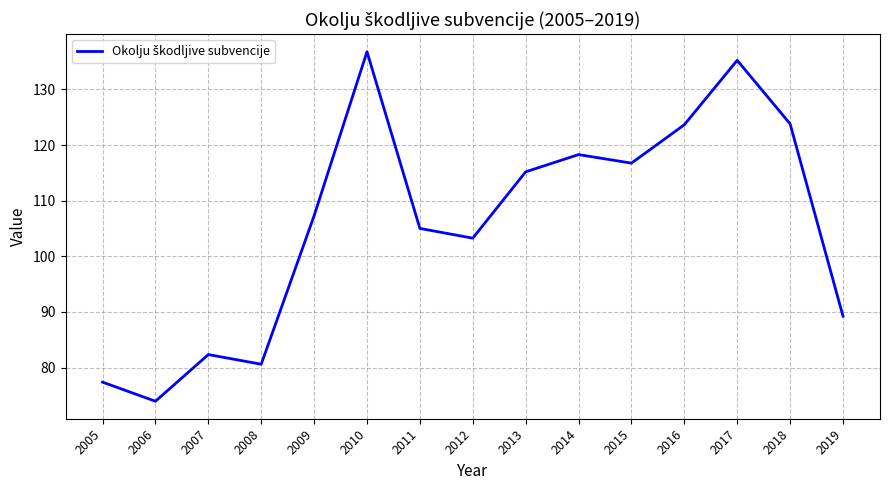

At which category does the chart reach its minimum across all series?

2006